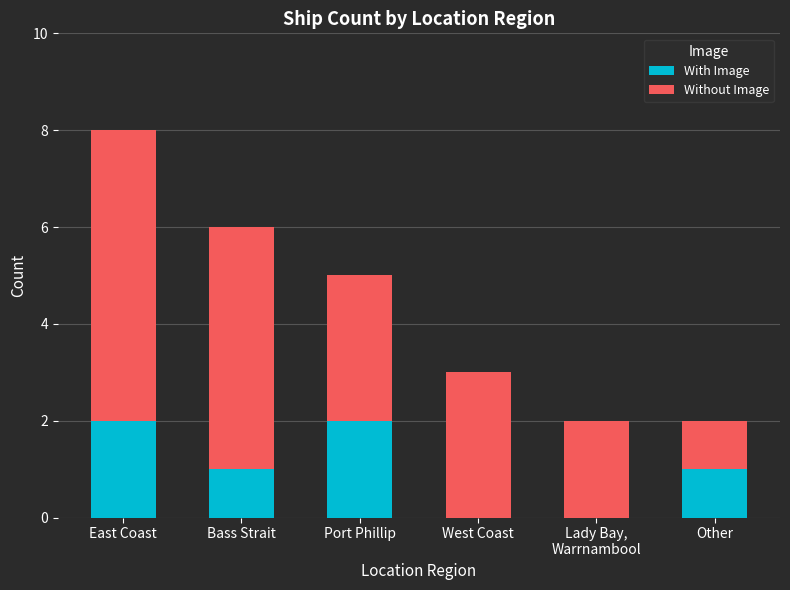

At which category is the sum across all series the highest?

East Coast